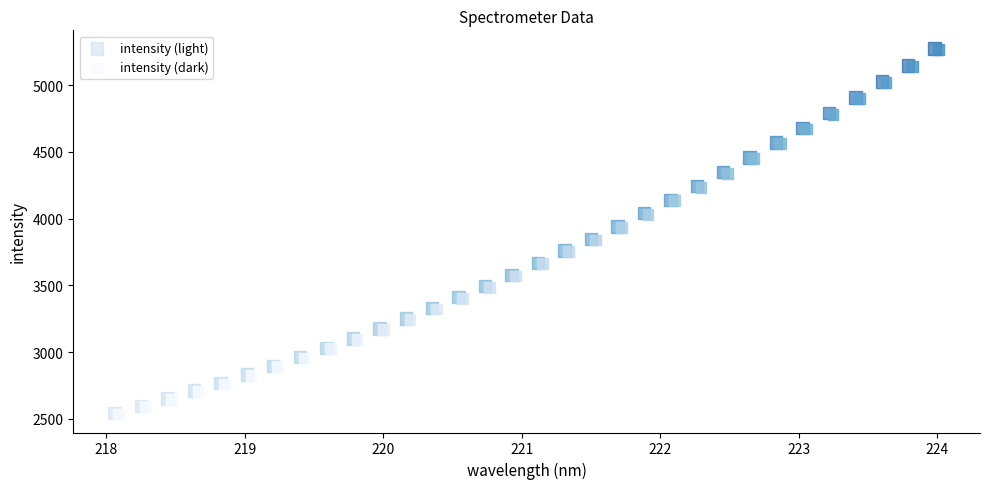

What are all the series names shown in the legend?

intensity (light), intensity (dark)